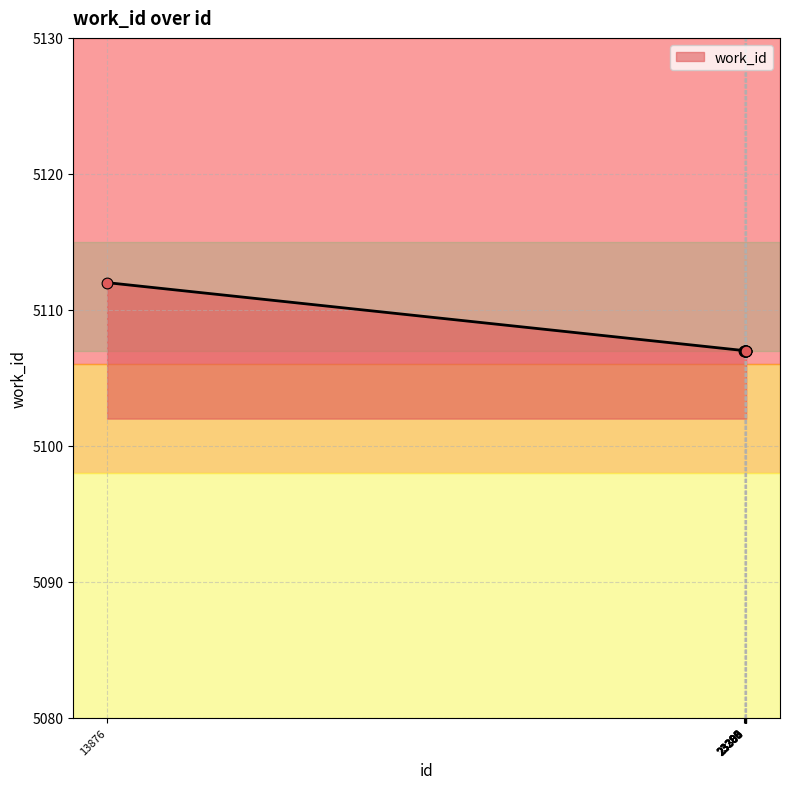

What is the difference between the maximum and minimum values?

5